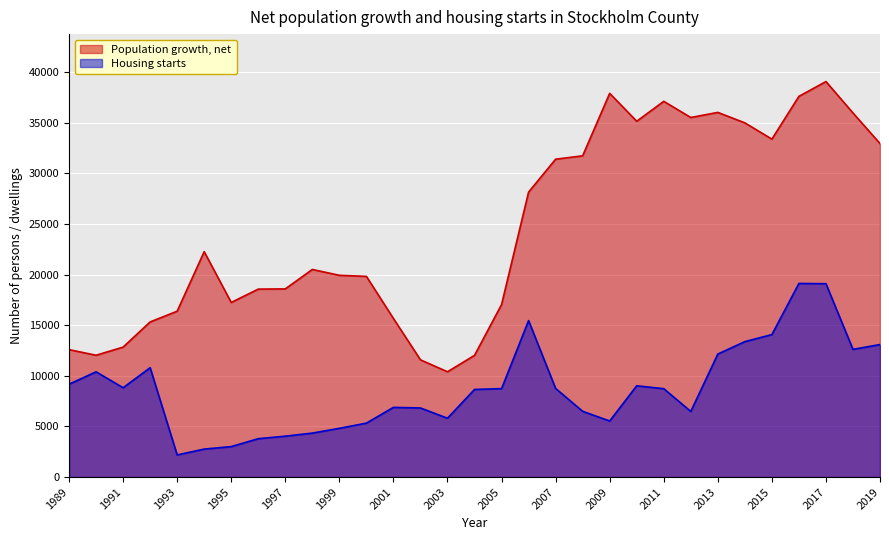

Rank the series by their average value, from highest to lowest.

Population growth, net, Housing starts